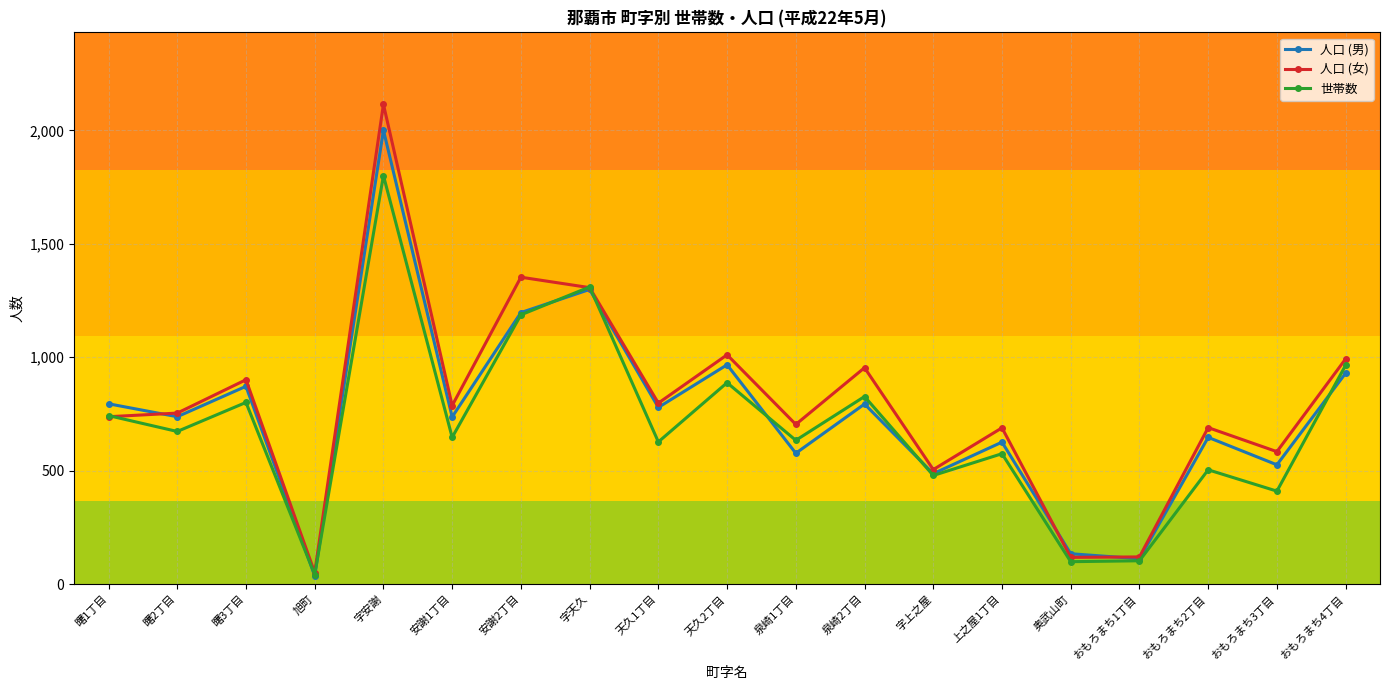

What is the label of the 4th point from the left?

旭町